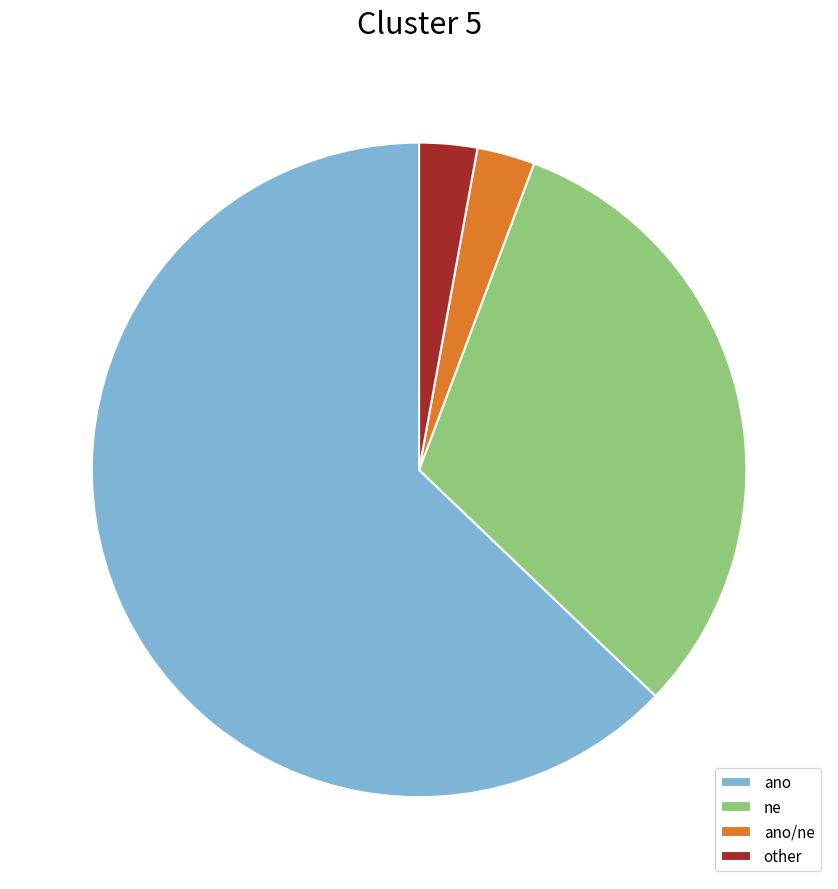

Which has a higher value, other or ne?

ne